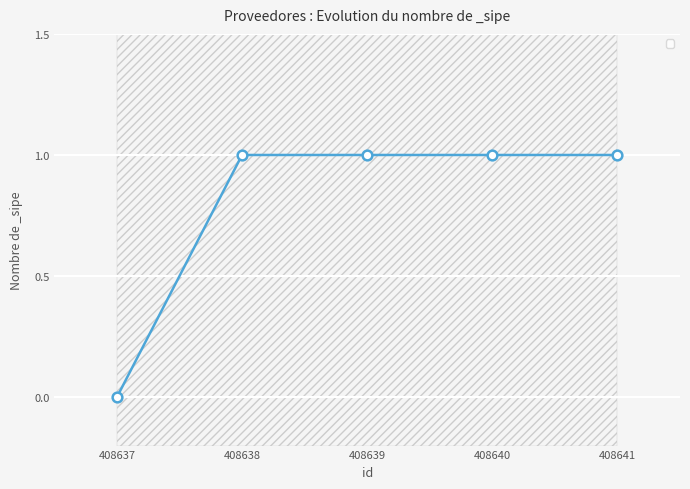

How many lines are shown in the chart?

1